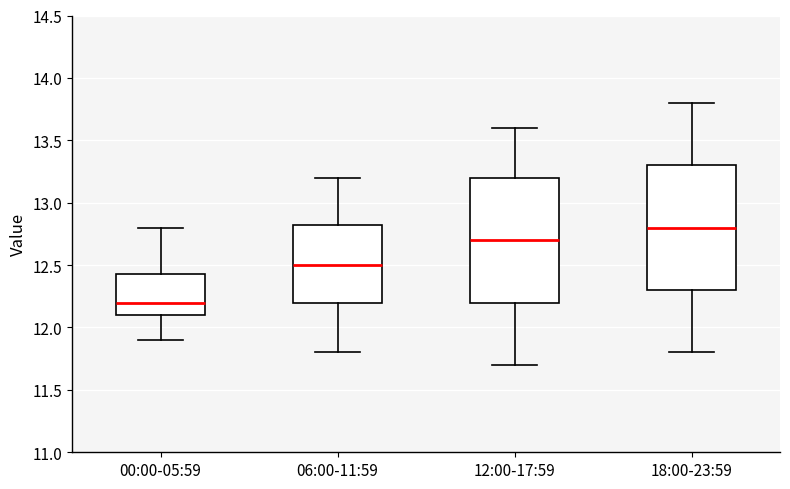

Which box's median line is the lowest?

00:00-05:59